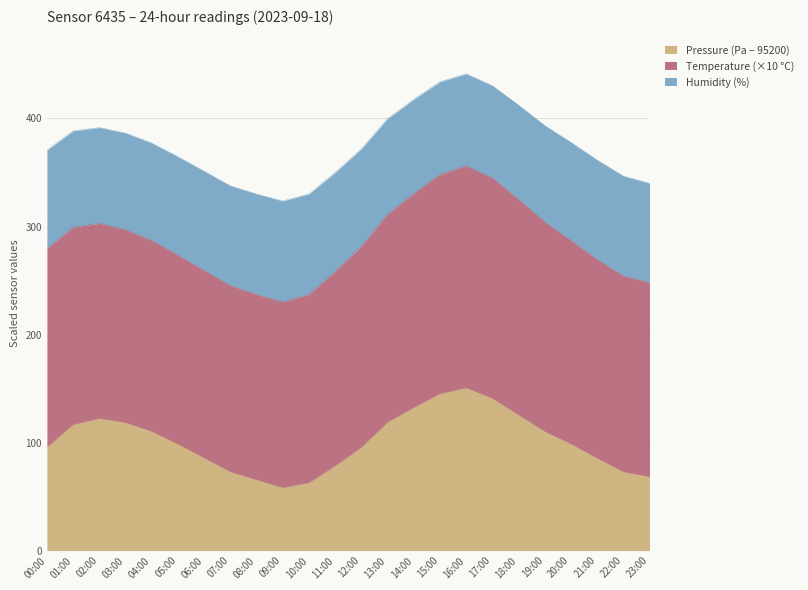

Which category has the highest value in the Pressure series?

16:00